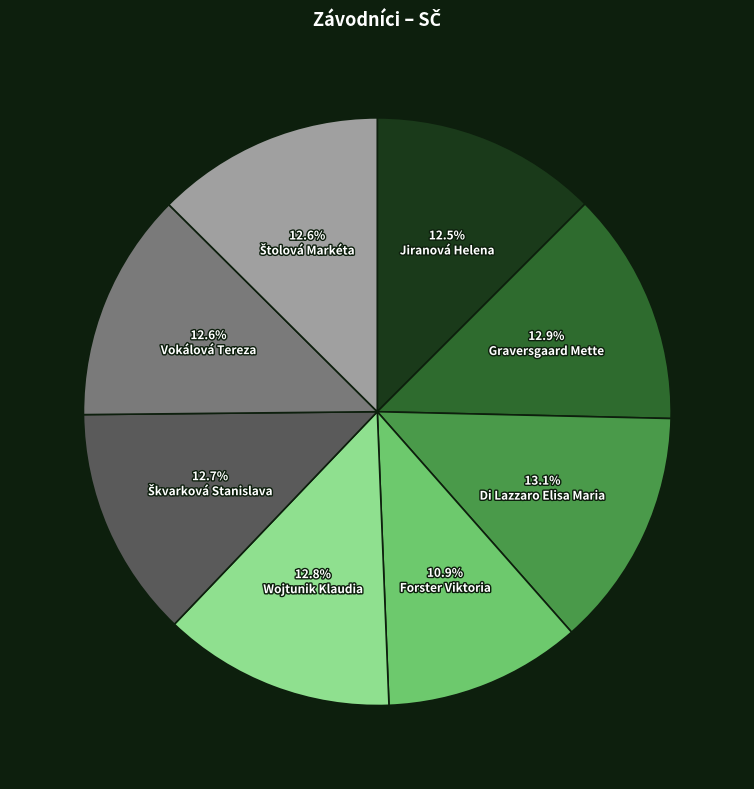

To the nearest percent, what portion does Vokálová Tereza represent?

13%